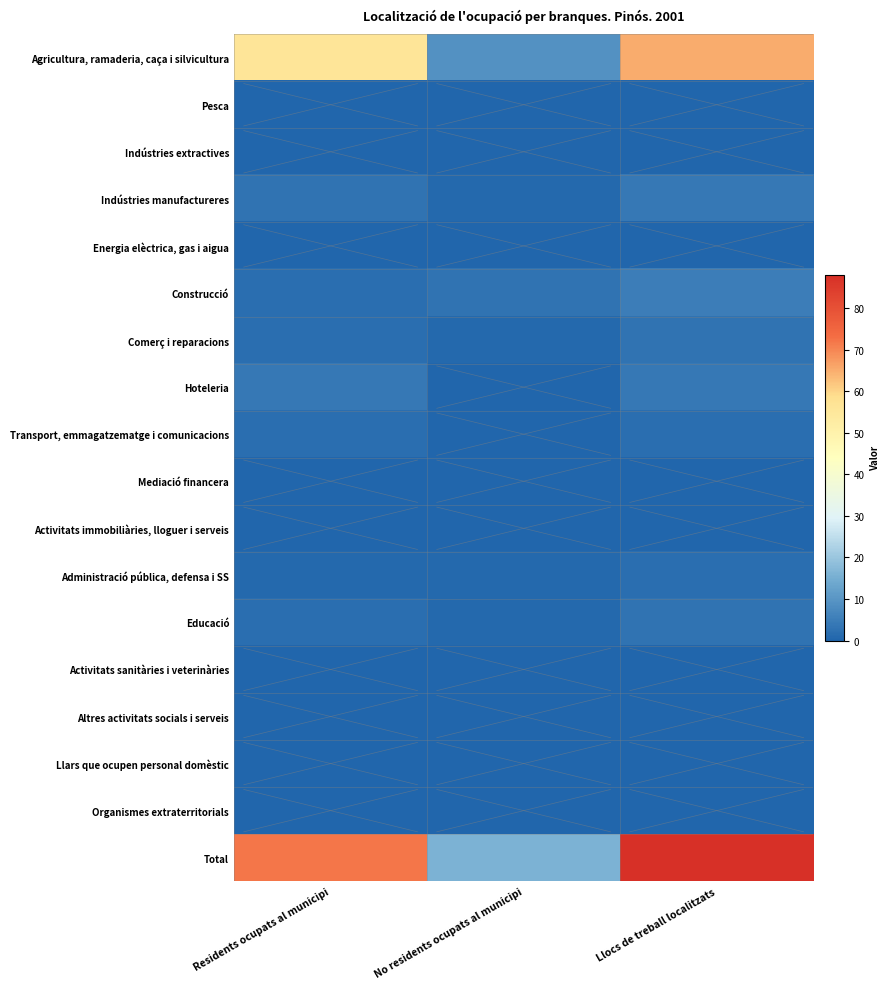

Which has a higher value, No residents ocupats al municipi or Llocs de treball localitzats?

Llocs de treball localitzats